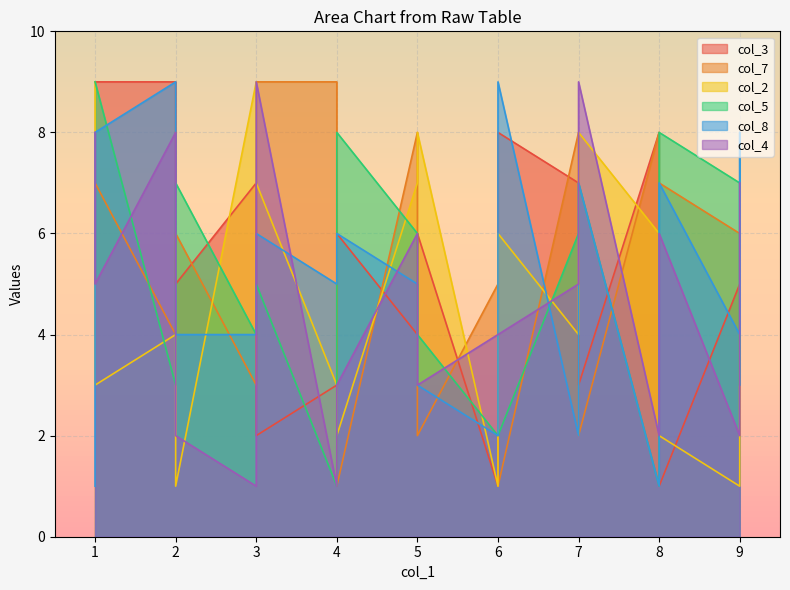

Does the chart display data point markers on the line(s)?

No